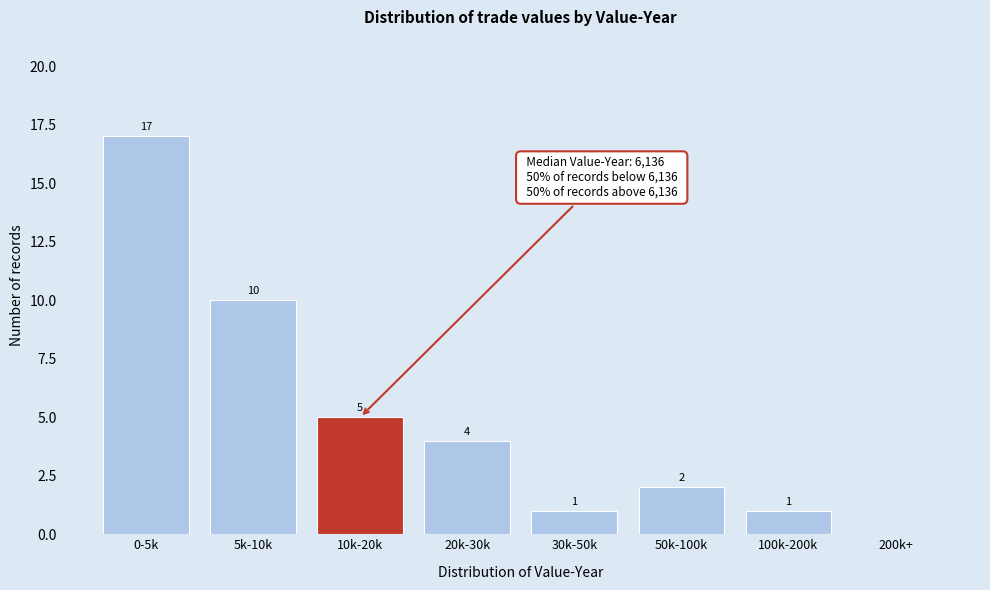

Reading right to left, transcribe all the data shown in this chart.

200k+=0	100k-200k=1	50k-100k=2	30k-50k=1	20k-30k=4	10k-20k=5	5k-10k=10	0-5k=17